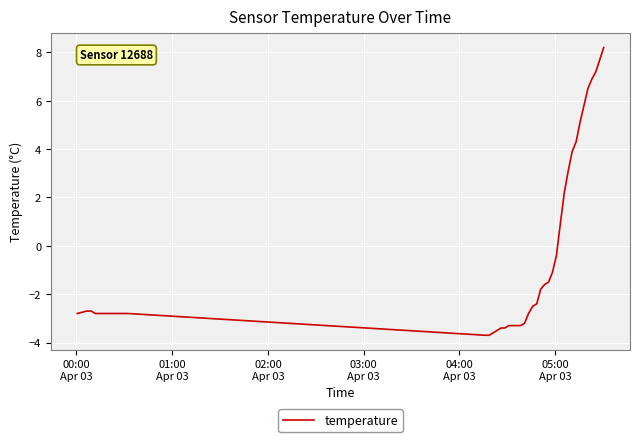

Does the chart display data point markers on the line(s)?

No